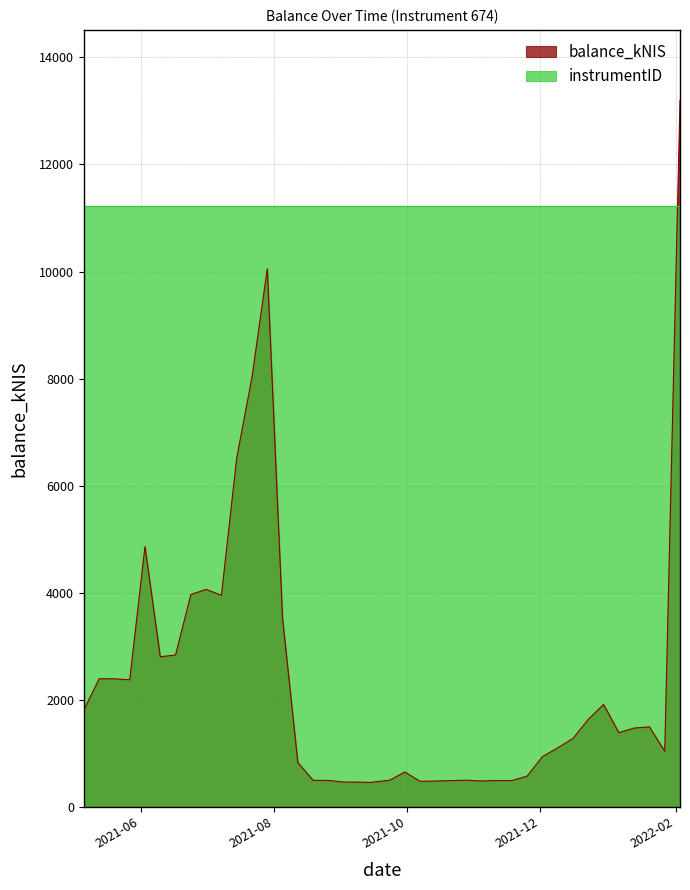

What is the change in value from 2022-01-13 to 2022-01-20?

+21.9